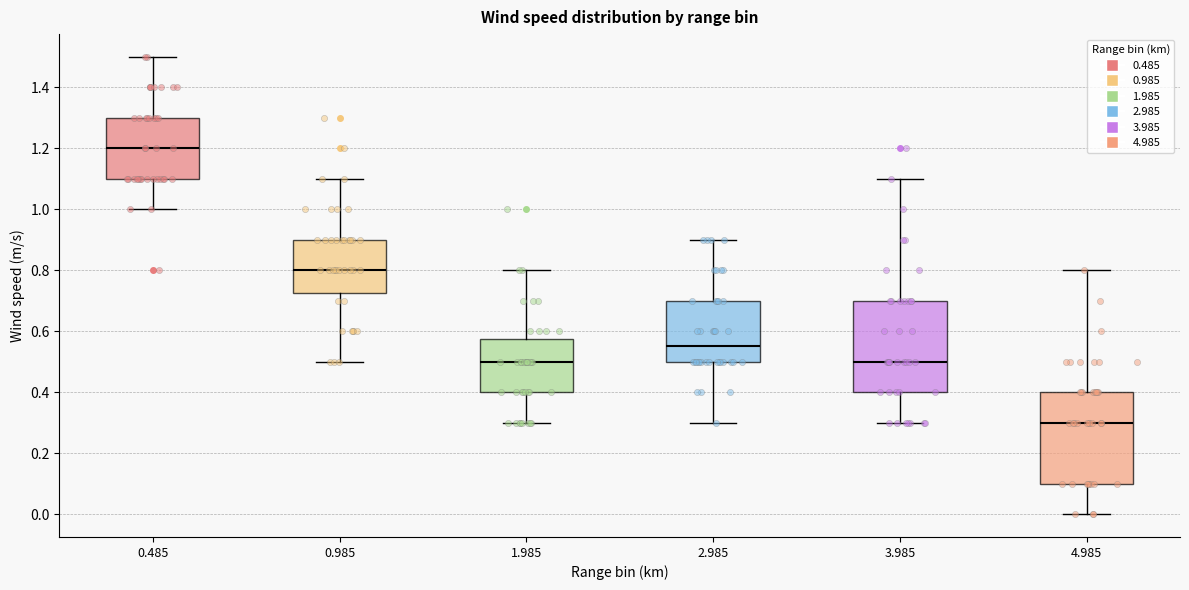

Reading left to right, read every box against the y-axis: the position of its median line, the range the box covers, and the ends of its whiskers. The values are not printed on the chart, so give them approximately, as read against the axis.

0.485: median 1.20, box 1.10 to 1.30, whiskers 1.00 to 1.50
0.985: median 0.80, box 0.72 to 0.90, whiskers 0.50 to 1.10
1.985: median 0.50, box 0.40 to 0.58, whiskers 0.30 to 0.80
2.985: median 0.56, box 0.50 to 0.70, whiskers 0.30 to 0.90
3.985: median 0.50, box 0.40 to 0.70, whiskers 0.30 to 1.10
4.985: median 0.30, box 0.10 to 0.40, whiskers 0.00 to 0.80